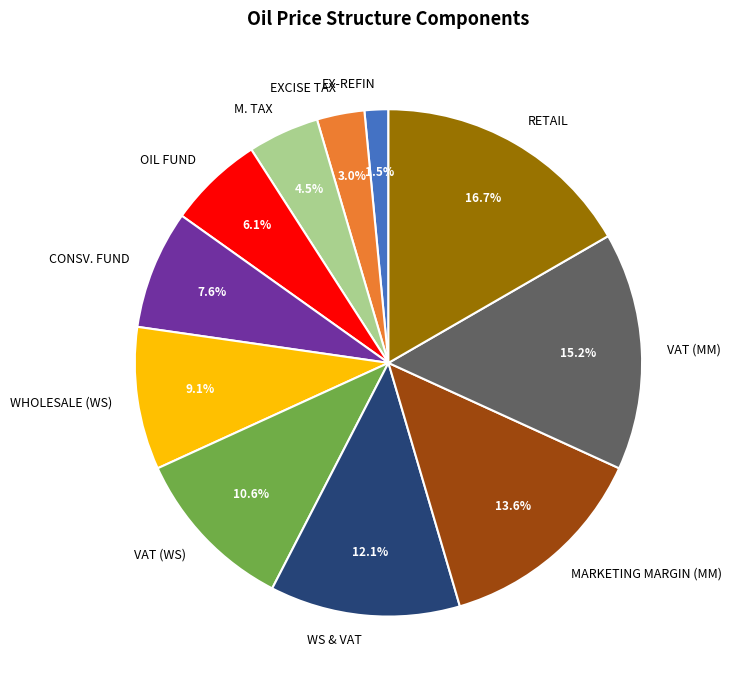

Between M. TAX and EX-REFIN, which is larger?

M. TAX